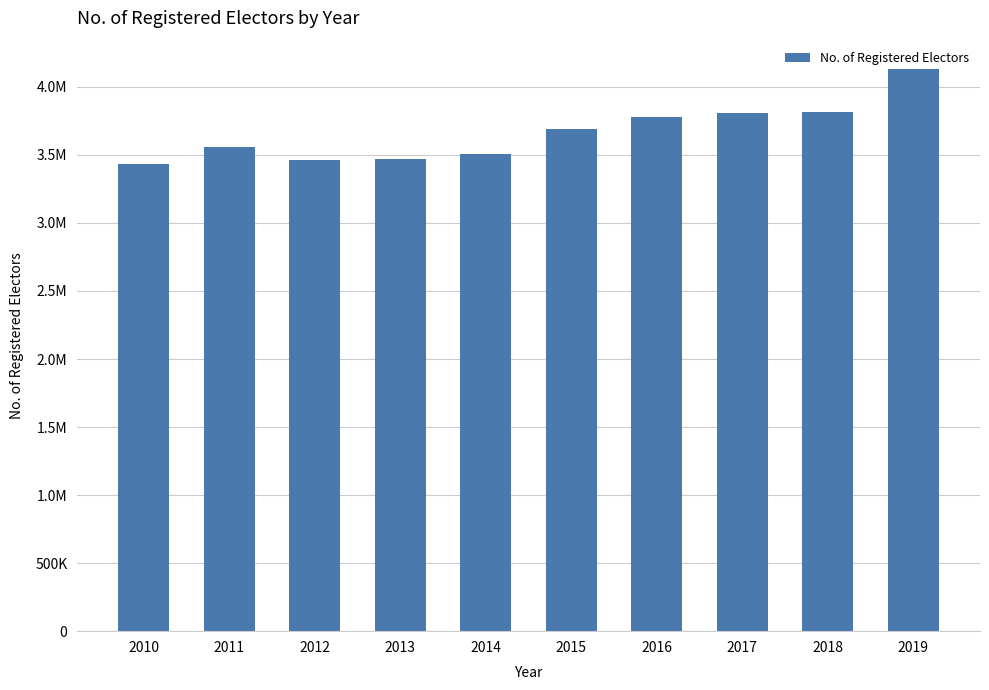

What is the smallest value displayed?

3431592